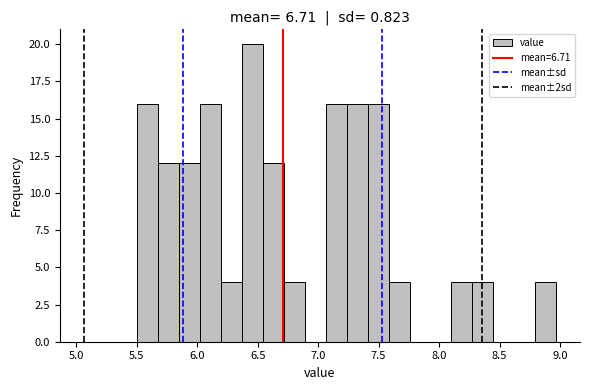

Around what value on the x-axis is the tallest bar? Give the approximate position of its centre, as read against the axis.

6.45